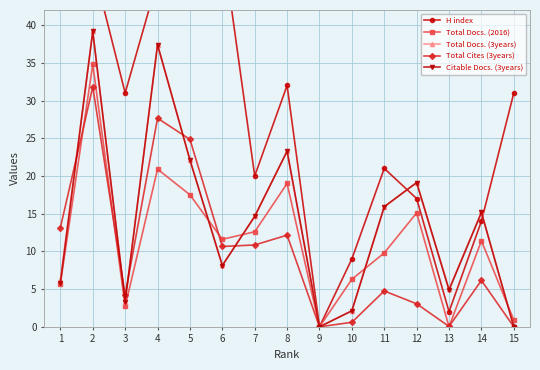

Which series has the largest total across all categories?

H index